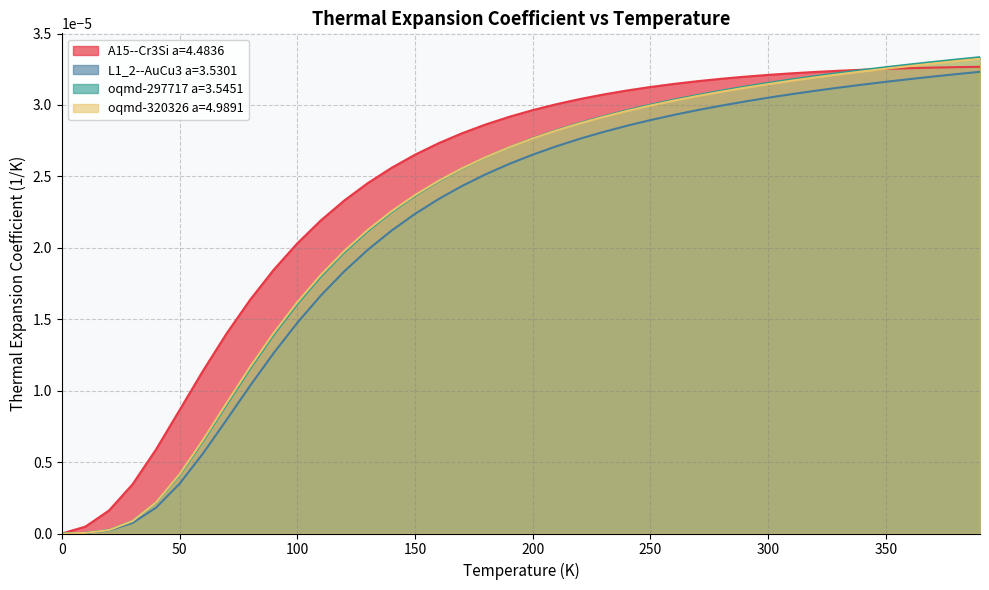

At which category is the sum across all series the highest?

390.0